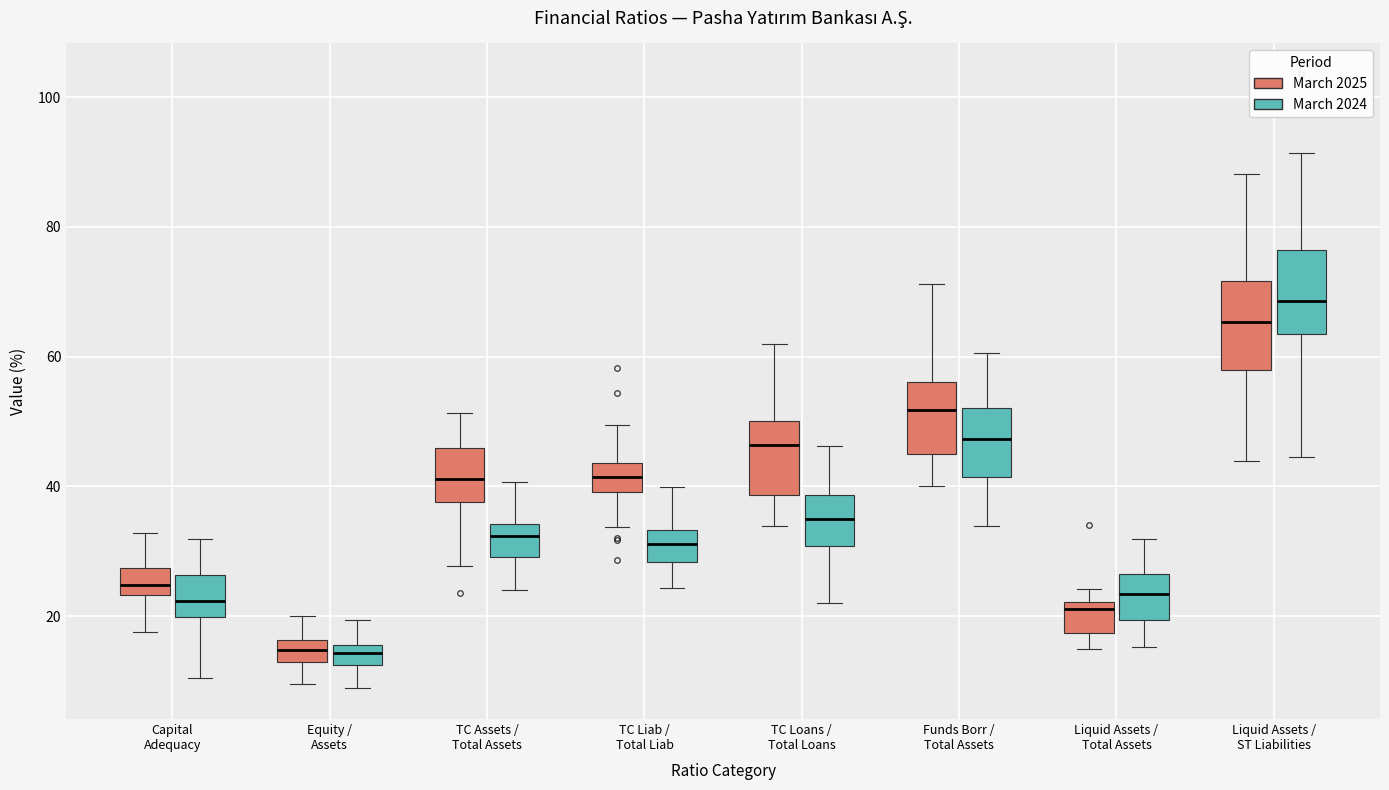

Reading left to right, read every box against the y-axis: the position of its median line, the range the box covers, and the ends of its whiskers. The values are not printed on the chart, so give them approximately, as read against the axis.

Capital Adequacy (March 2025): median 24 (inside the box), box 24 to 28, whiskers 18 to 32
Capital Adequacy (March 2024): median 22, box 20 to 26, whiskers 10 to 32
Equity / Assets (March 2025): median 14, box 12 to 16, whiskers 10 to 20
Equity / Assets (March 2024): median 14, box 12 to 16, whiskers 8 to 20
TC Assets / Total Assets (March 2025): median 42, box 38 to 46, whiskers 28 to 52
TC Assets / Total Assets (March 2024): median 32, box 30 to 34, whiskers 24 to 40
TC Liab / Total Liab (March 2025): median 42, box 40 to 44, whiskers 34 to 50
TC Liab / Total Liab (March 2024): median 32, box 28 to 34, whiskers 24 to 40
TC Loans / Total Loans (March 2025): median 46, box 38 to 50, whiskers 34 to 62
TC Loans / Total Loans (March 2024): median 34, box 30 to 38, whiskers 22 to 46
Funds Borr / Total Assets (March 2025): median 52, box 44 to 56, whiskers 40 to 72
Funds Borr / Total Assets (March 2024): median 48, box 42 to 52, whiskers 34 to 60
Liquid Assets / Total Assets (March 2025): median 22 (just below the box's upper edge), box 18 to 22, whiskers 14 to 24
Liquid Assets / Total Assets (March 2024): median 24, box 20 to 26, whiskers 16 to 32
Liquid Assets / ST Liabilities (March 2025): median 66, box 58 to 72, whiskers 44 to 88
Liquid Assets / ST Liabilities (March 2024): median 68, box 64 to 76, whiskers 44 to 92